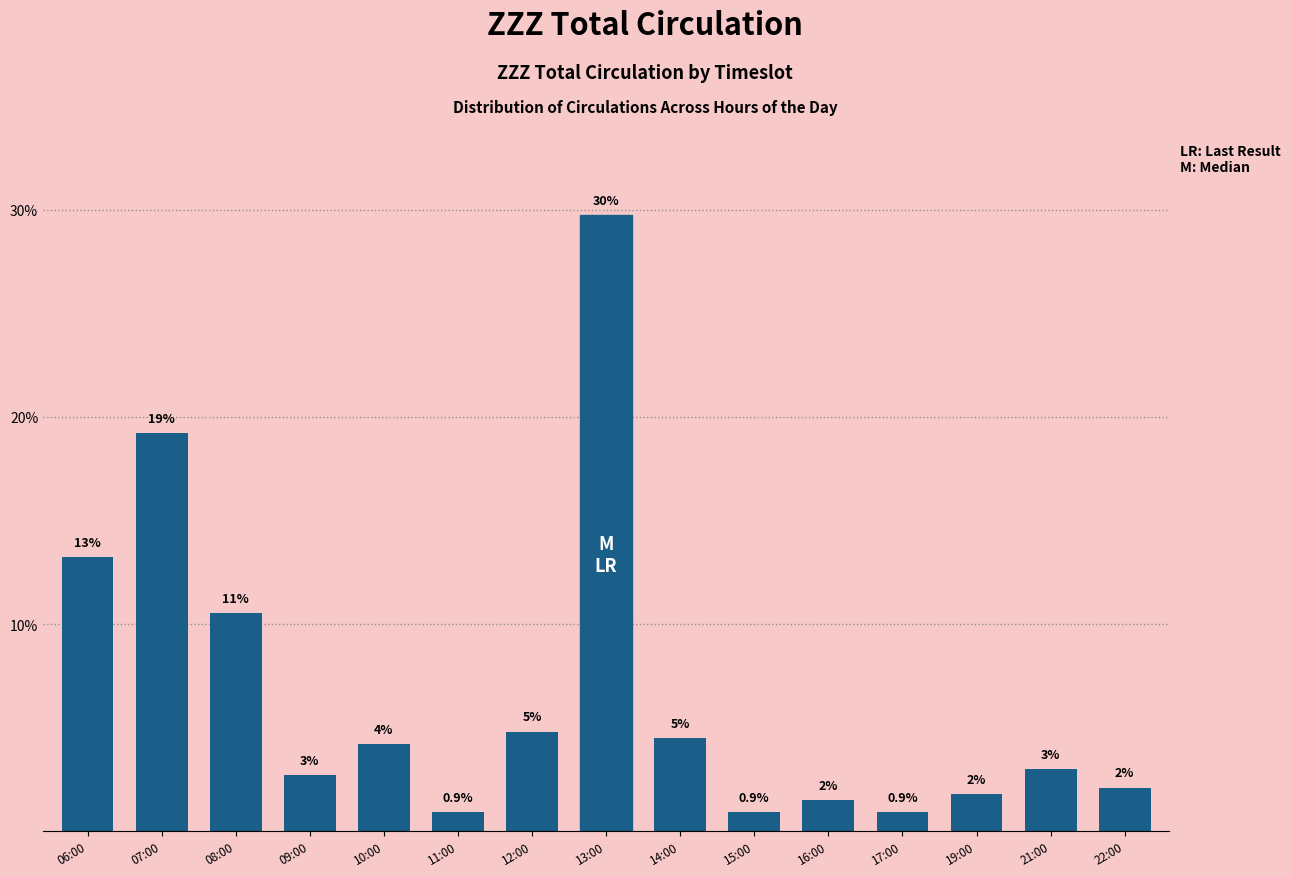

Does the chart contain any negative values?

No